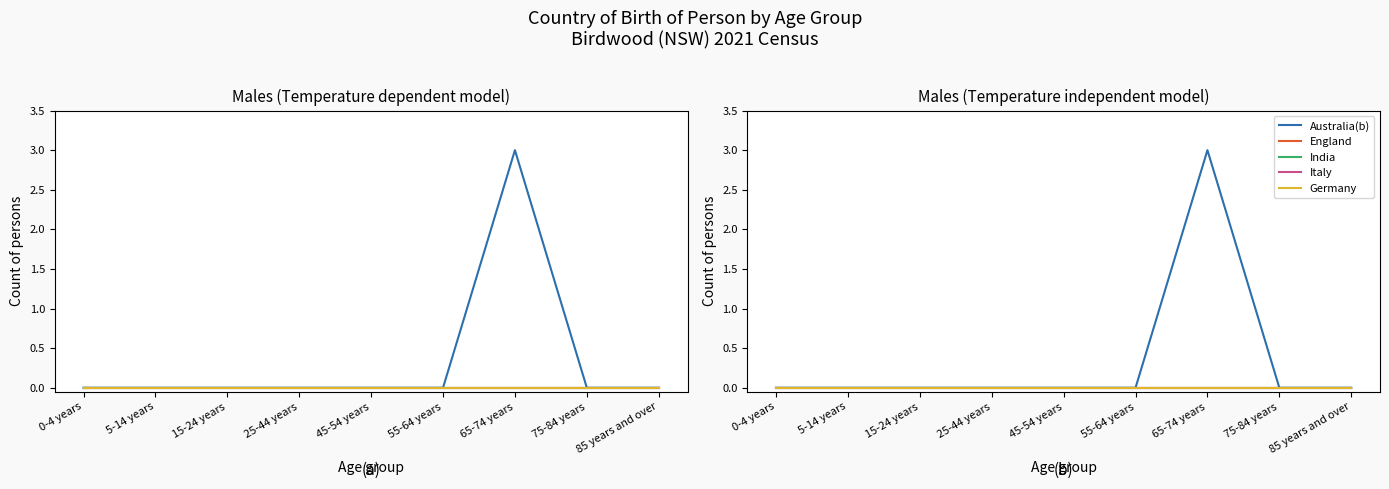

At which category is the sum across all series the highest?

65-74 years